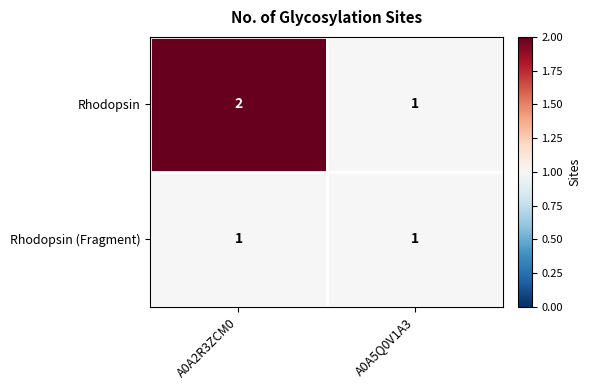

What is the total value across all series at A0A5Q0V1A3?

2